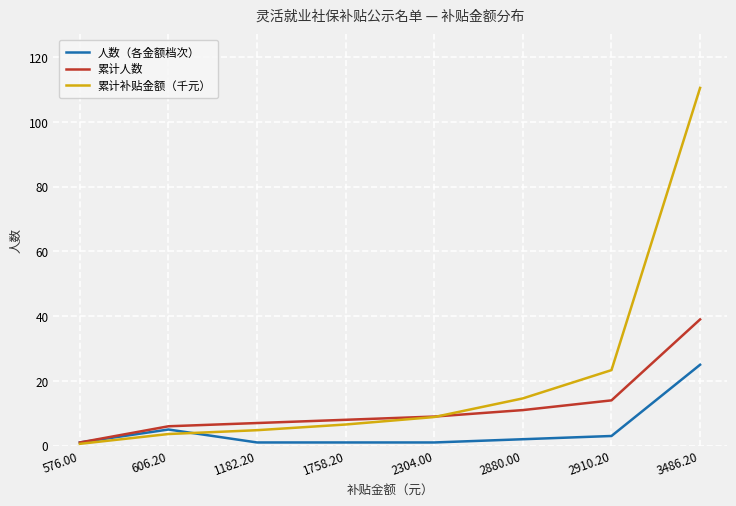

What is the sum of the 人数（各金额档次） values at 3486.20 and 576.00?

26.0